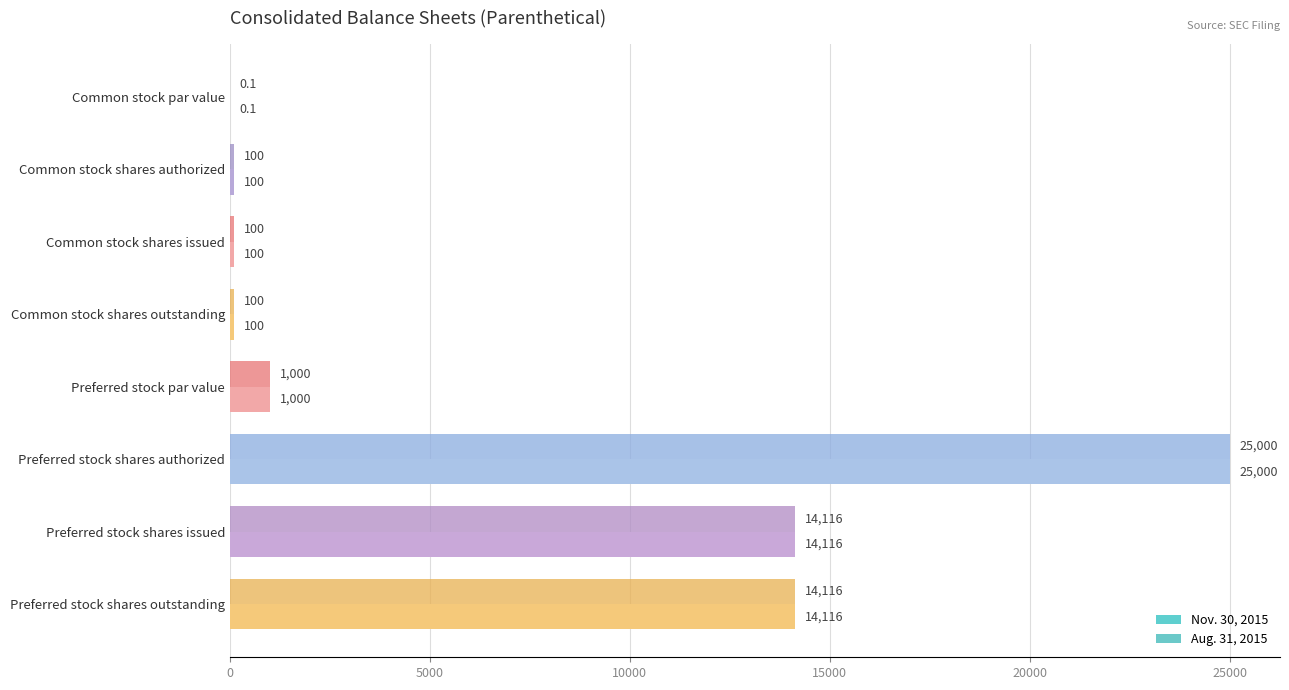

Read the Nov. 30, 2015 value at Common stock shares outstanding.

100.0